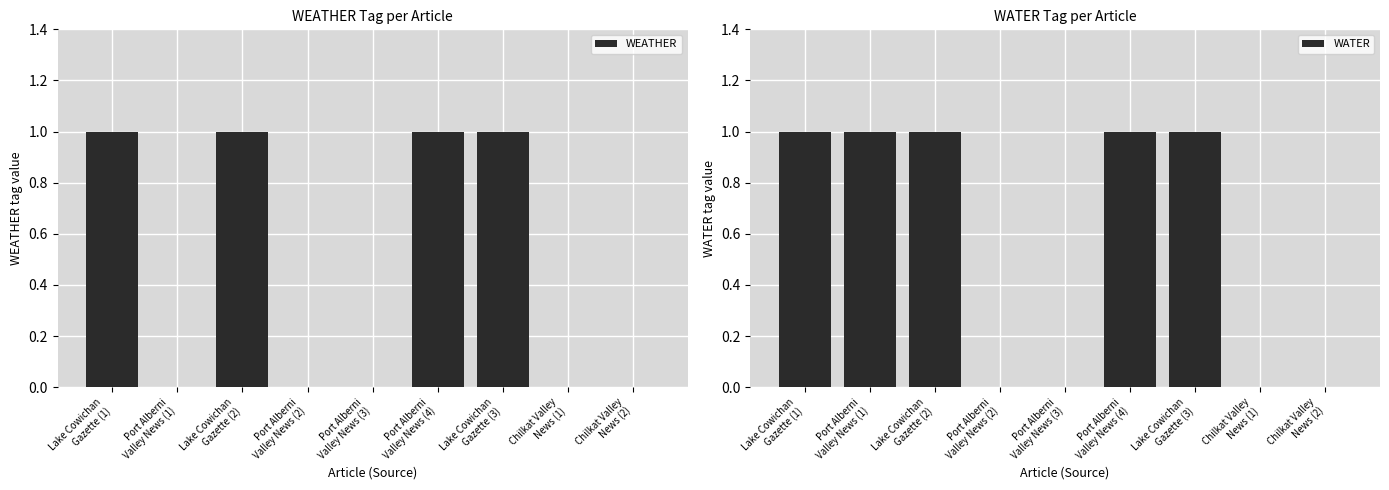

Are the bars grouped side by side (vs. stacked)?

Yes